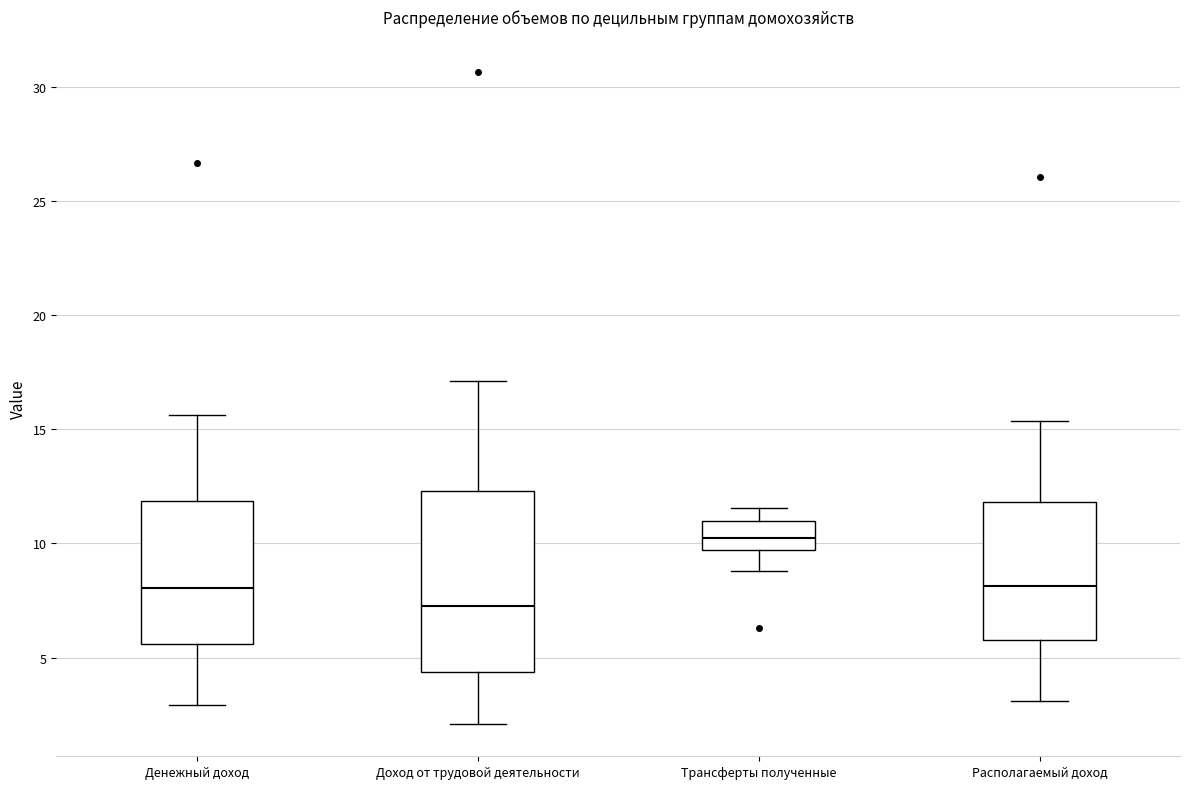

Which box has the lowest median line?

Доход от трудовой деятельности